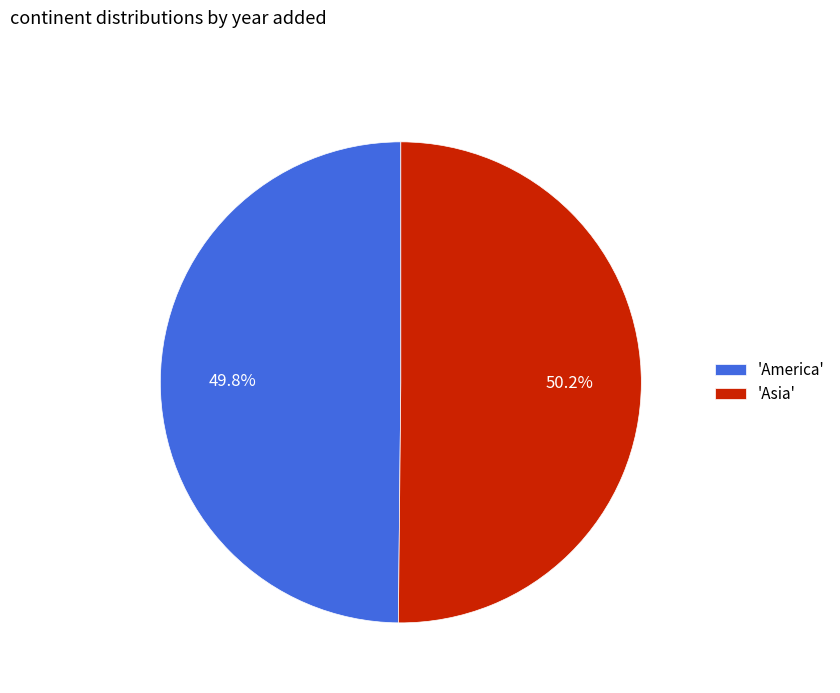

Is there a majority slice in this chart?

Yes